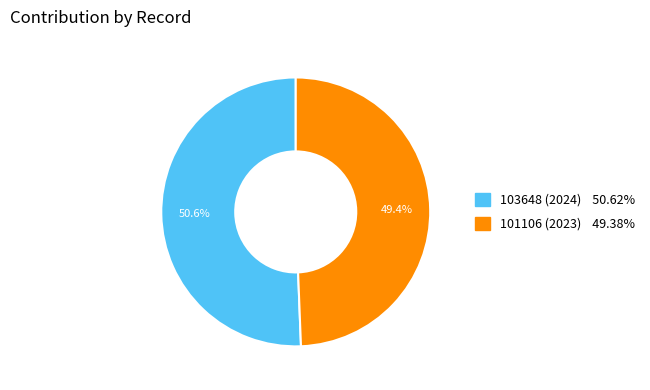

What percentage do 101106 (2023) and 103648 (2024) together represent?

100.0%